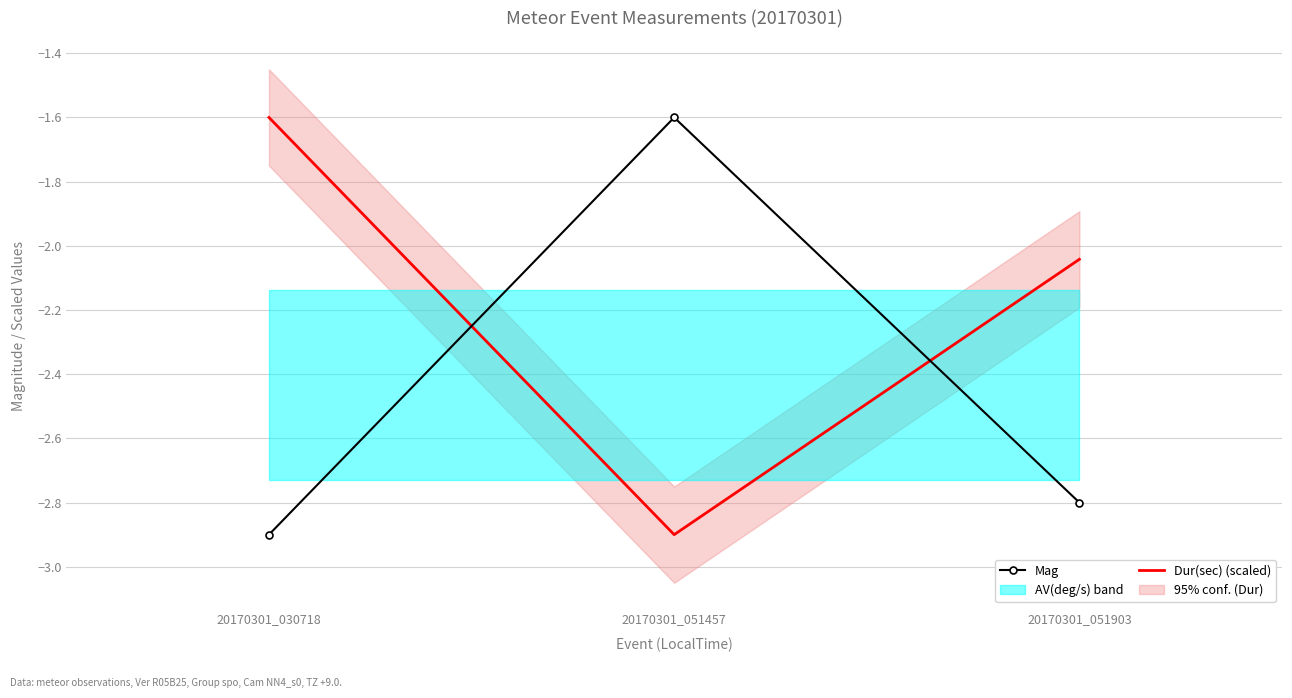

Reading left to right, what are all the values shown in this chart?

Mag: -2.9	-1.6	-2.8
Dur(sec) (scaled): -1.6	-2.9	-2.0